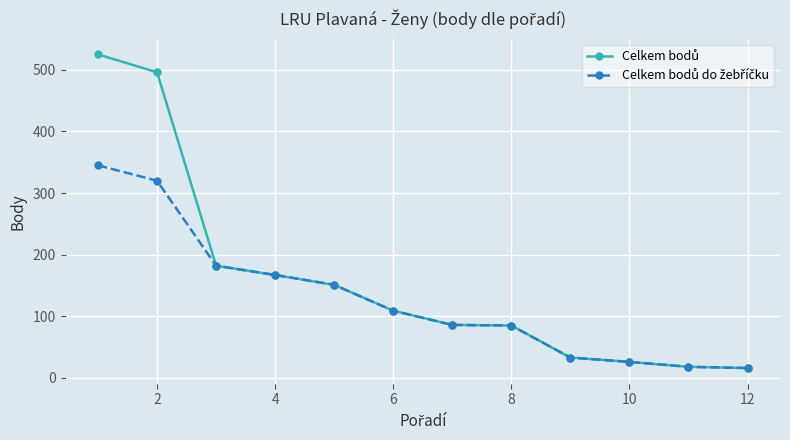

Count the number of data series in this chart.

2